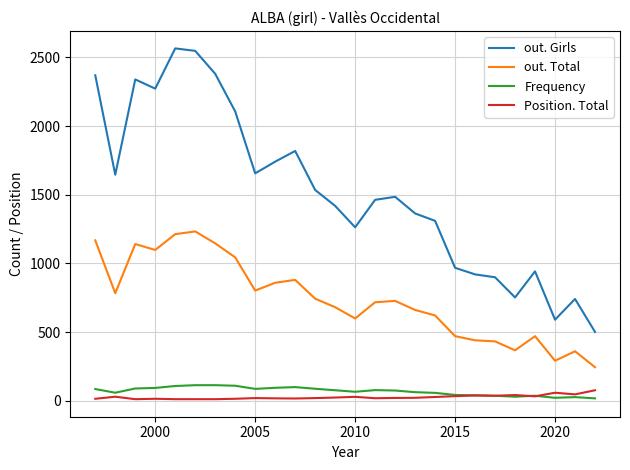

Does the chart have visible grid lines?

Yes